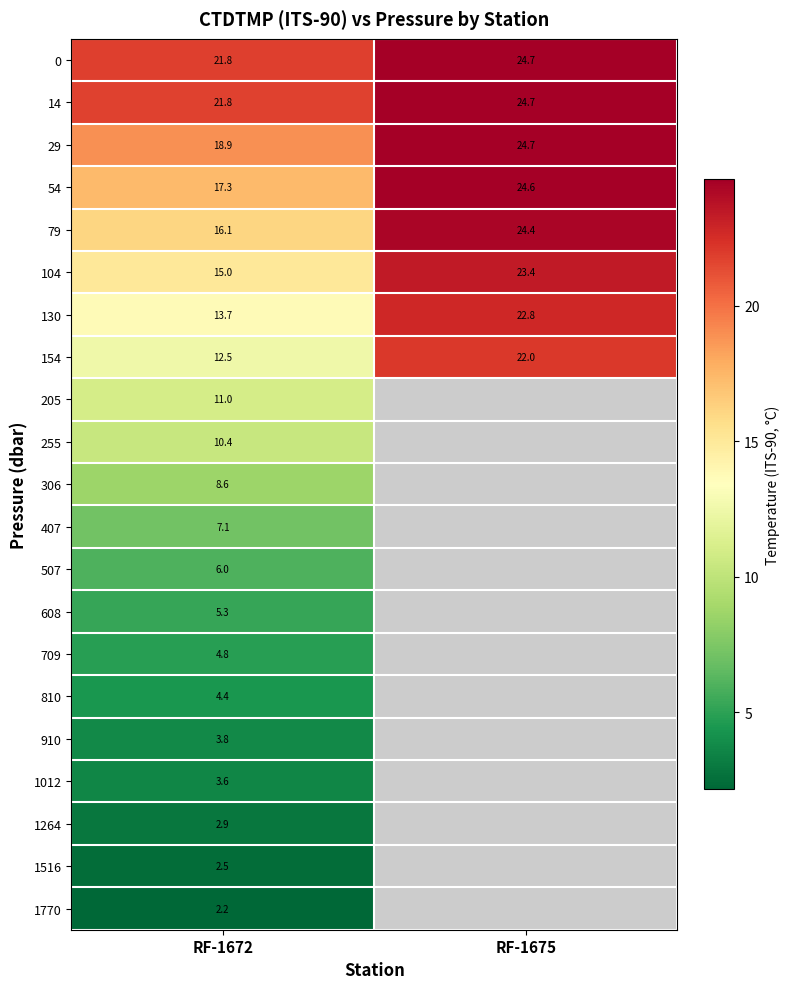

Which category has the lowest value across all series?

RF-1675